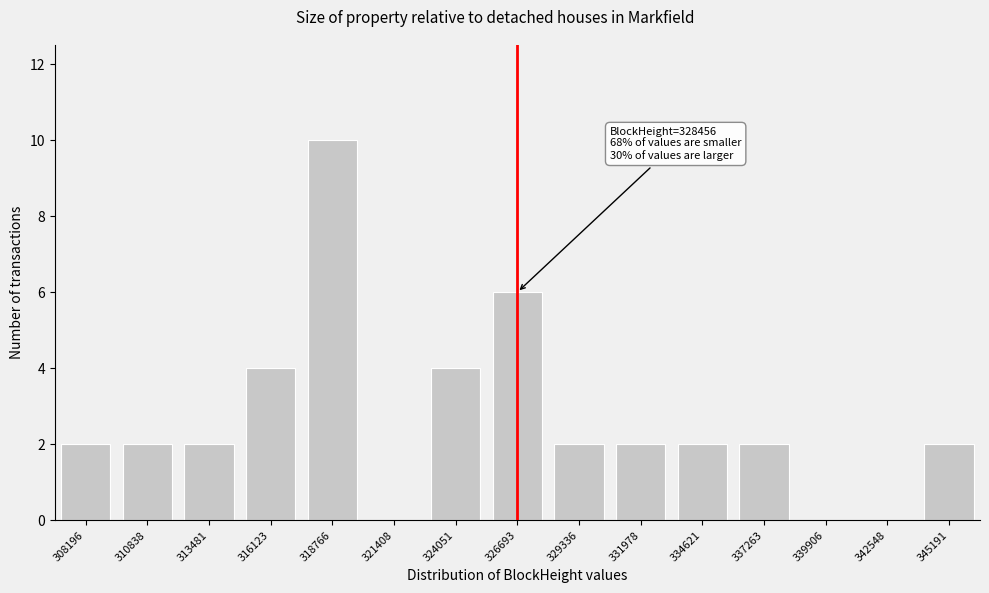

Reading left to right, what are all the values shown in this chart?

308196=2	310838=2	313481=2	316123=4	318766=10	321408=0	324051=4	326693=6	329336=2	331978=2	334621=2	337263=2	339906=0	342548=0	345191=2